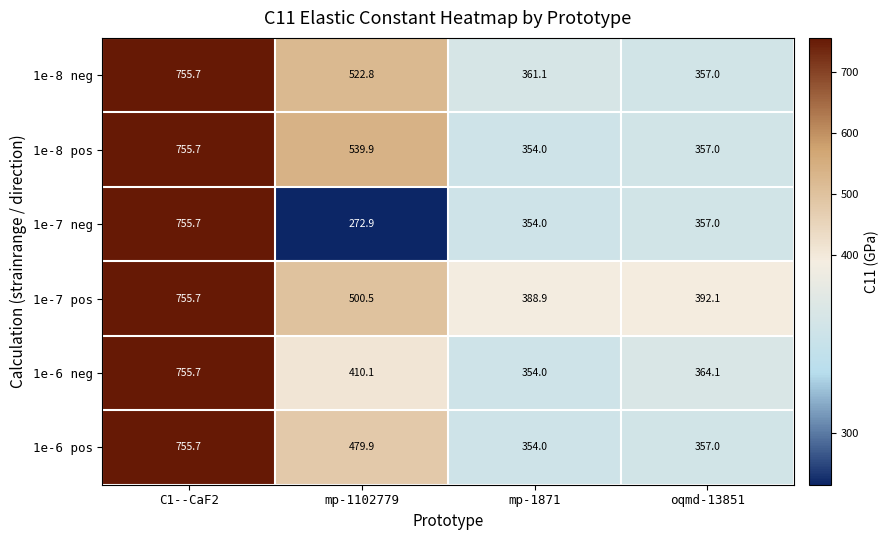

How many data points does each series have?

4